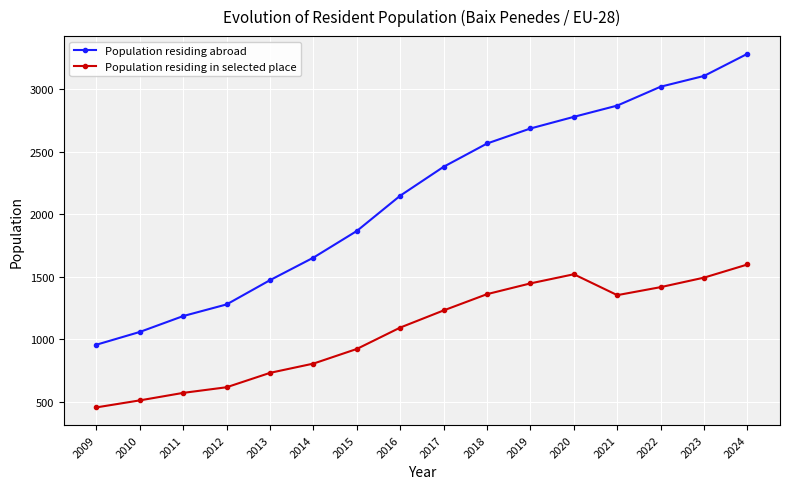

What is the minimum value for Population residing abroad?

957